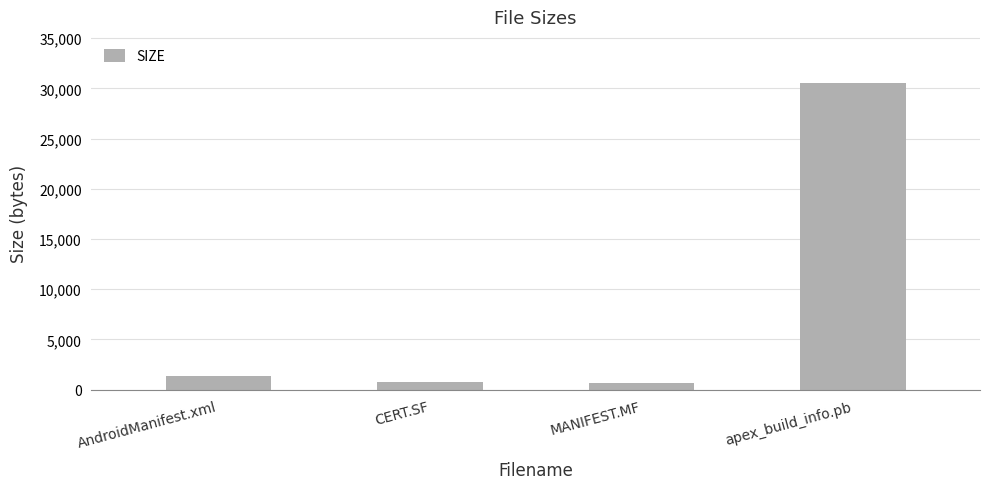

Count the number of categories in the chart.

4